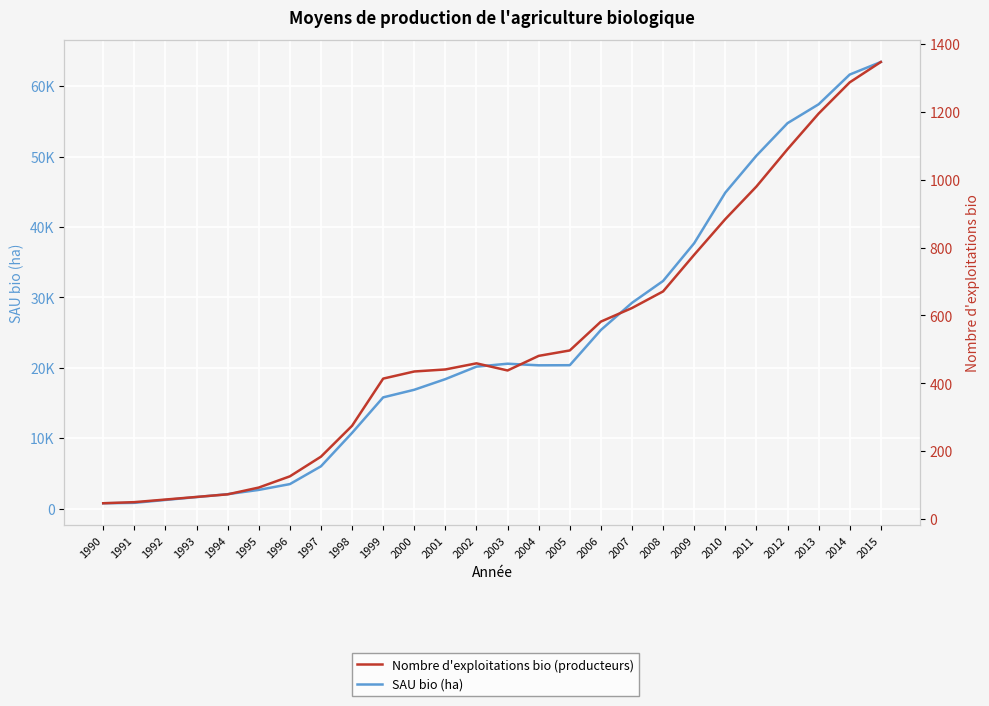

What is the minimum value for Nombre d'exploitations bio (producteurs)?

46.8